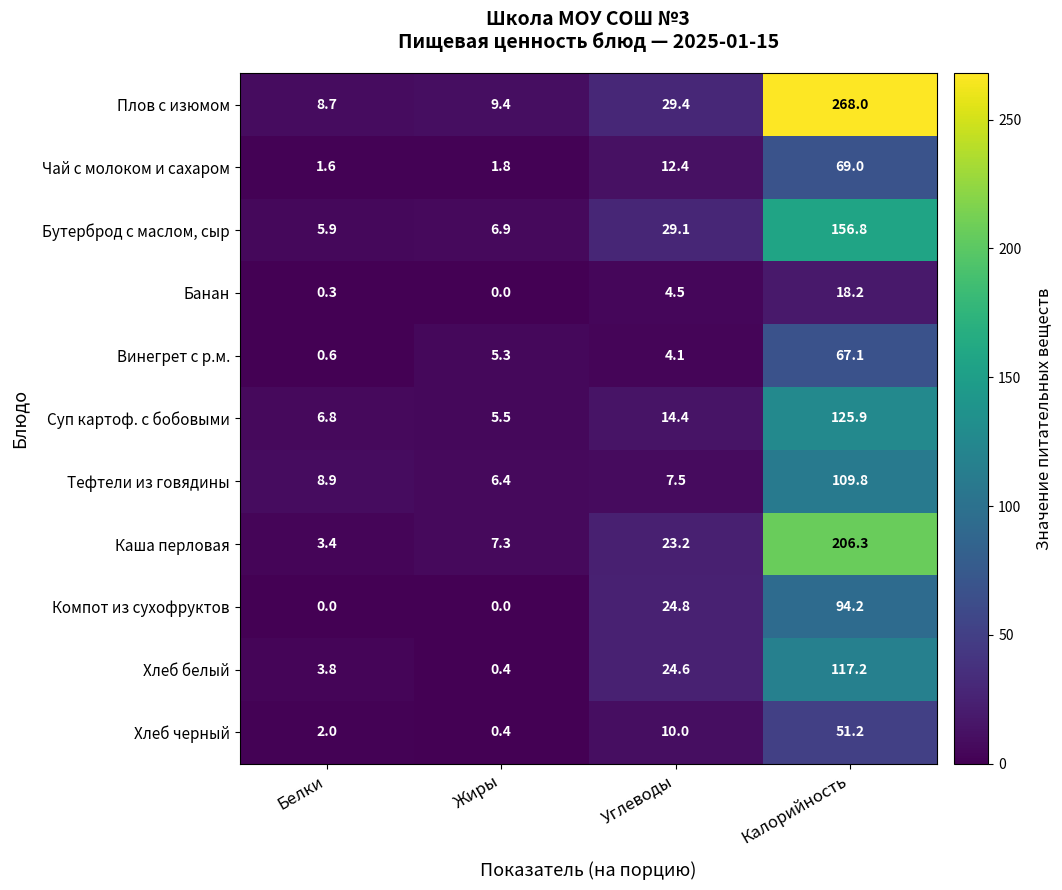

Which category has the highest value in the Винегрет с р.м. series?

Калорийность